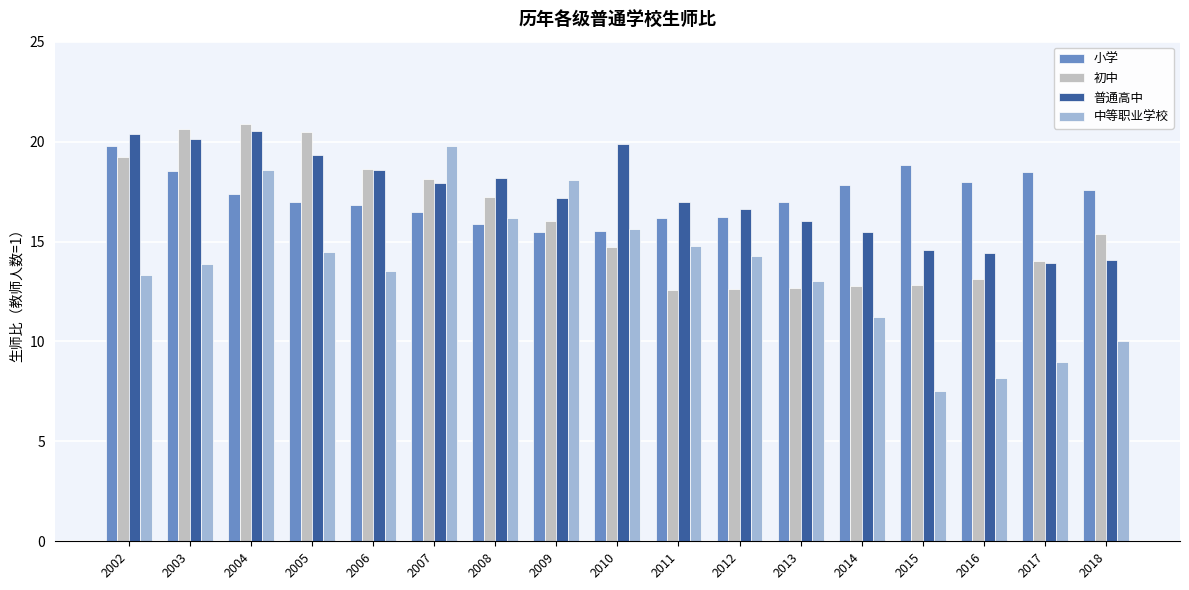

At which category is the sum across all series the highest?

2004